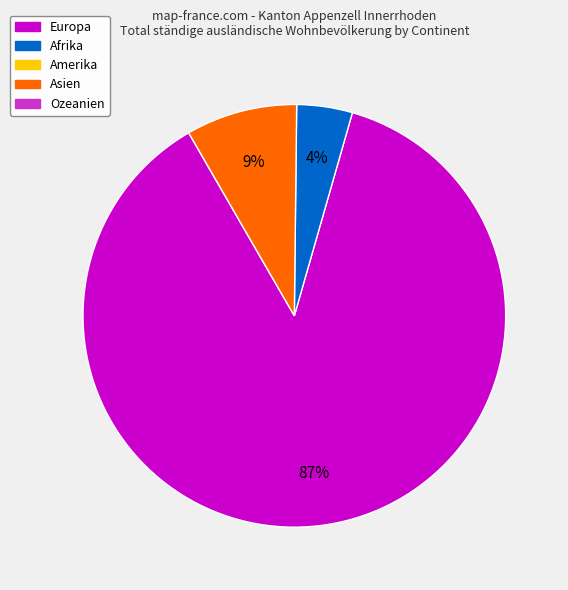

To the nearest percent, what is the average slice percentage?

33%